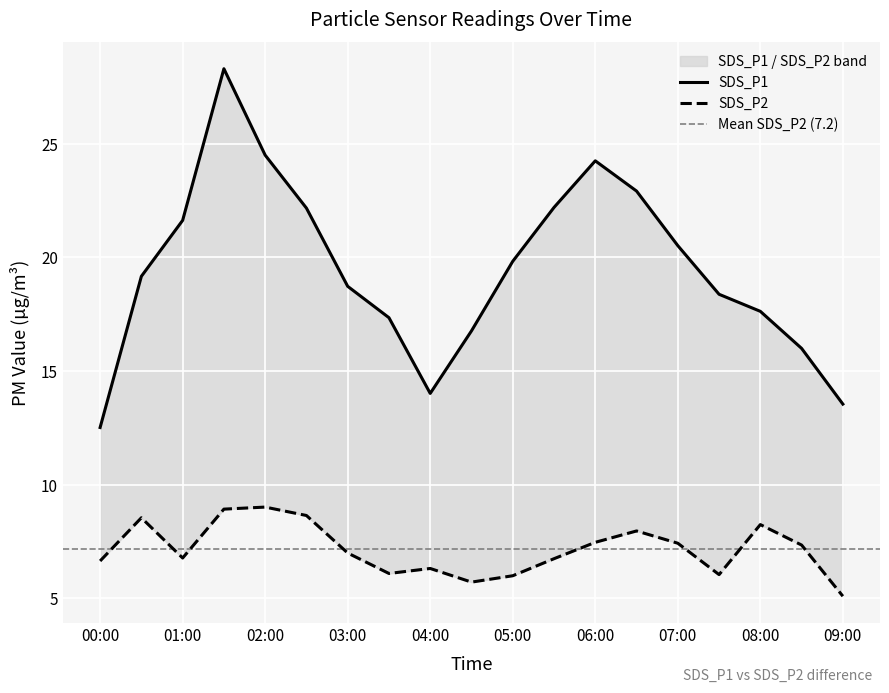

Which series changed the most between 05:30 and 07:00?

SDS_P1